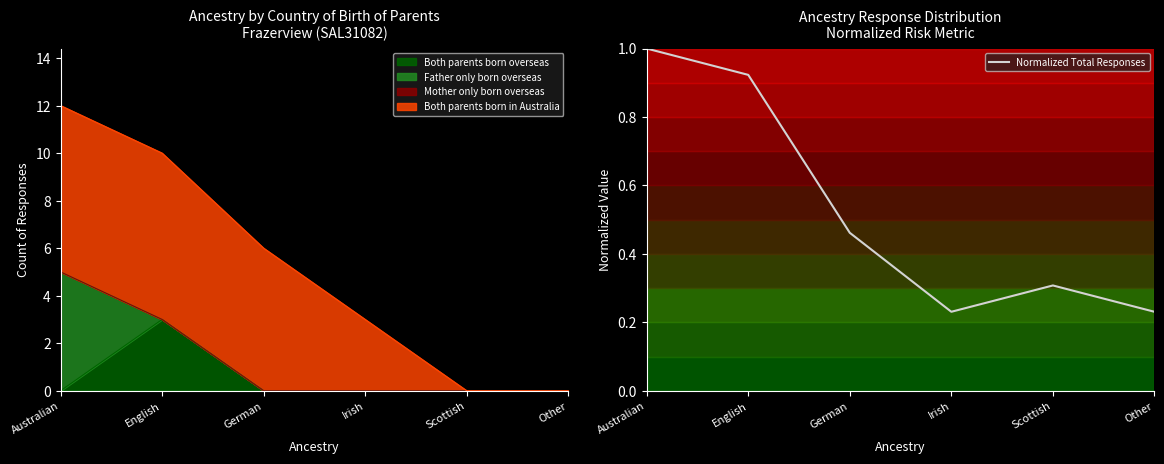

The value at German is 0.1. True or false?

False